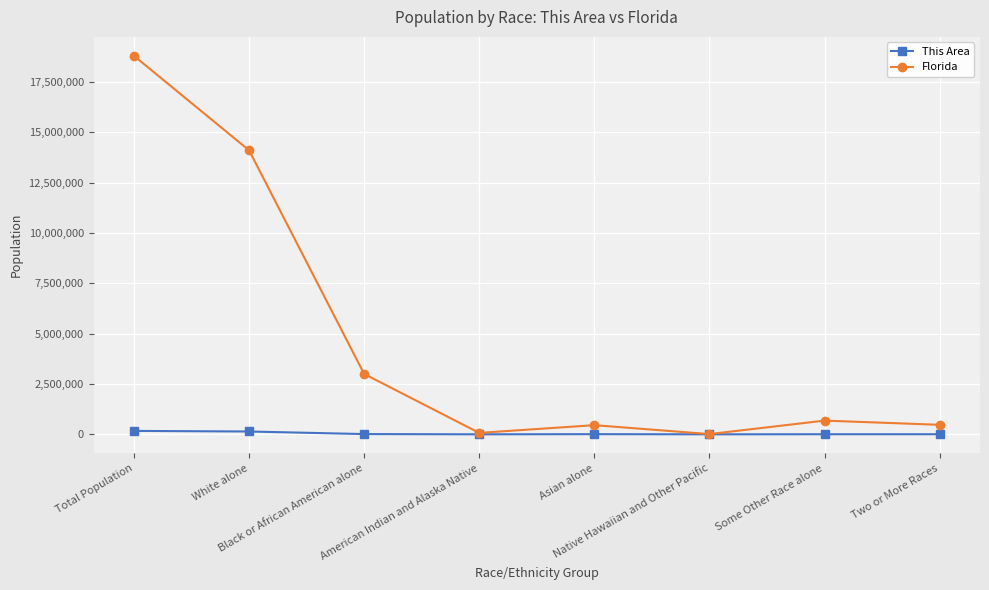

Which series has the largest range (max minus min)?

Florida